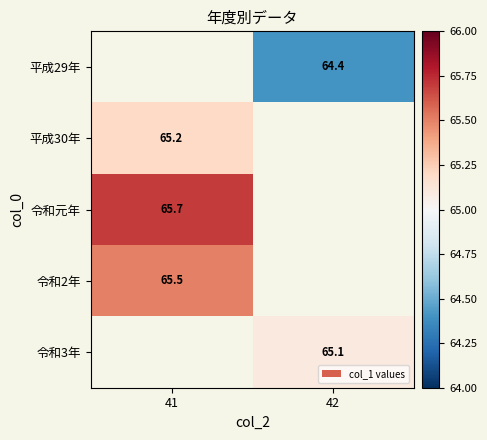

What is the maximum value shown in the chart?

65.7